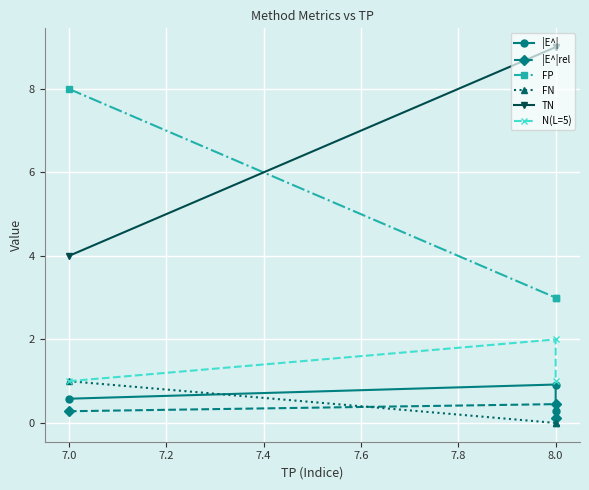

Which series has the widest spread of values?

FP